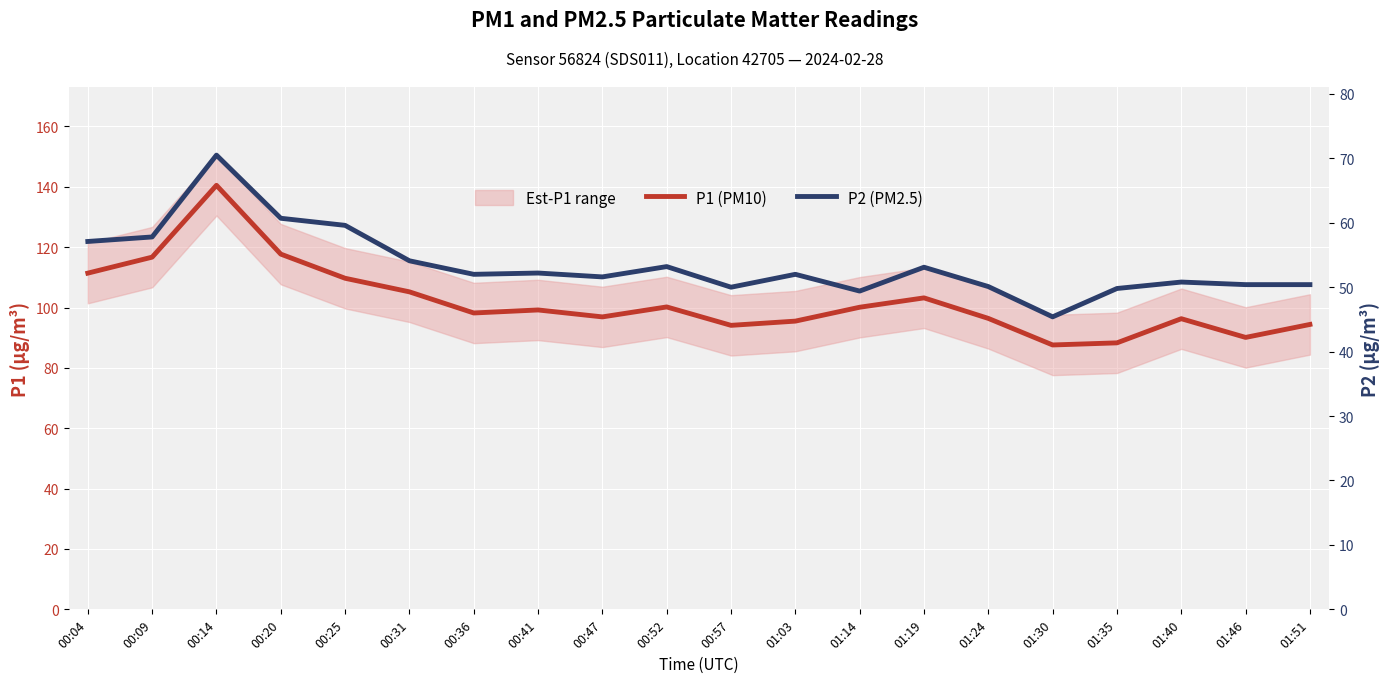

Where is P1 (PM10) nearest to the value 114?

00:04